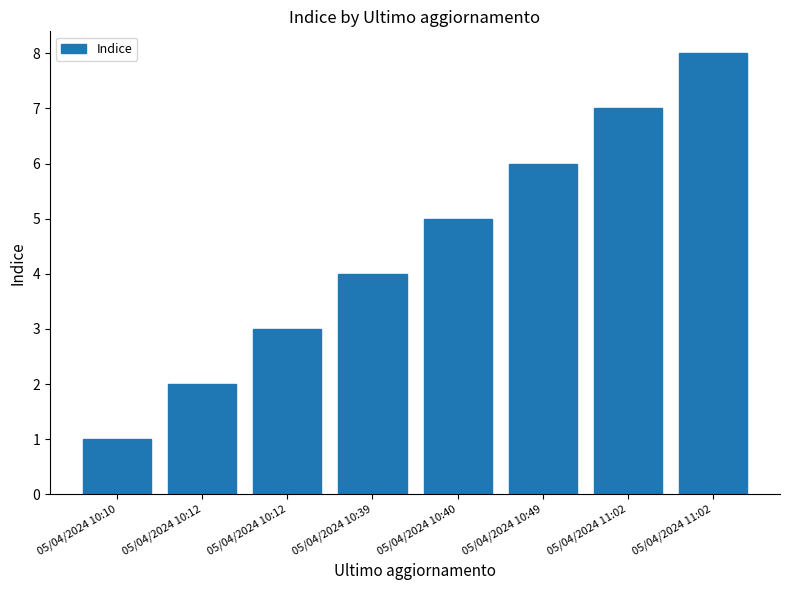

Where does the data first go above 5?

05/04/2024 10:49